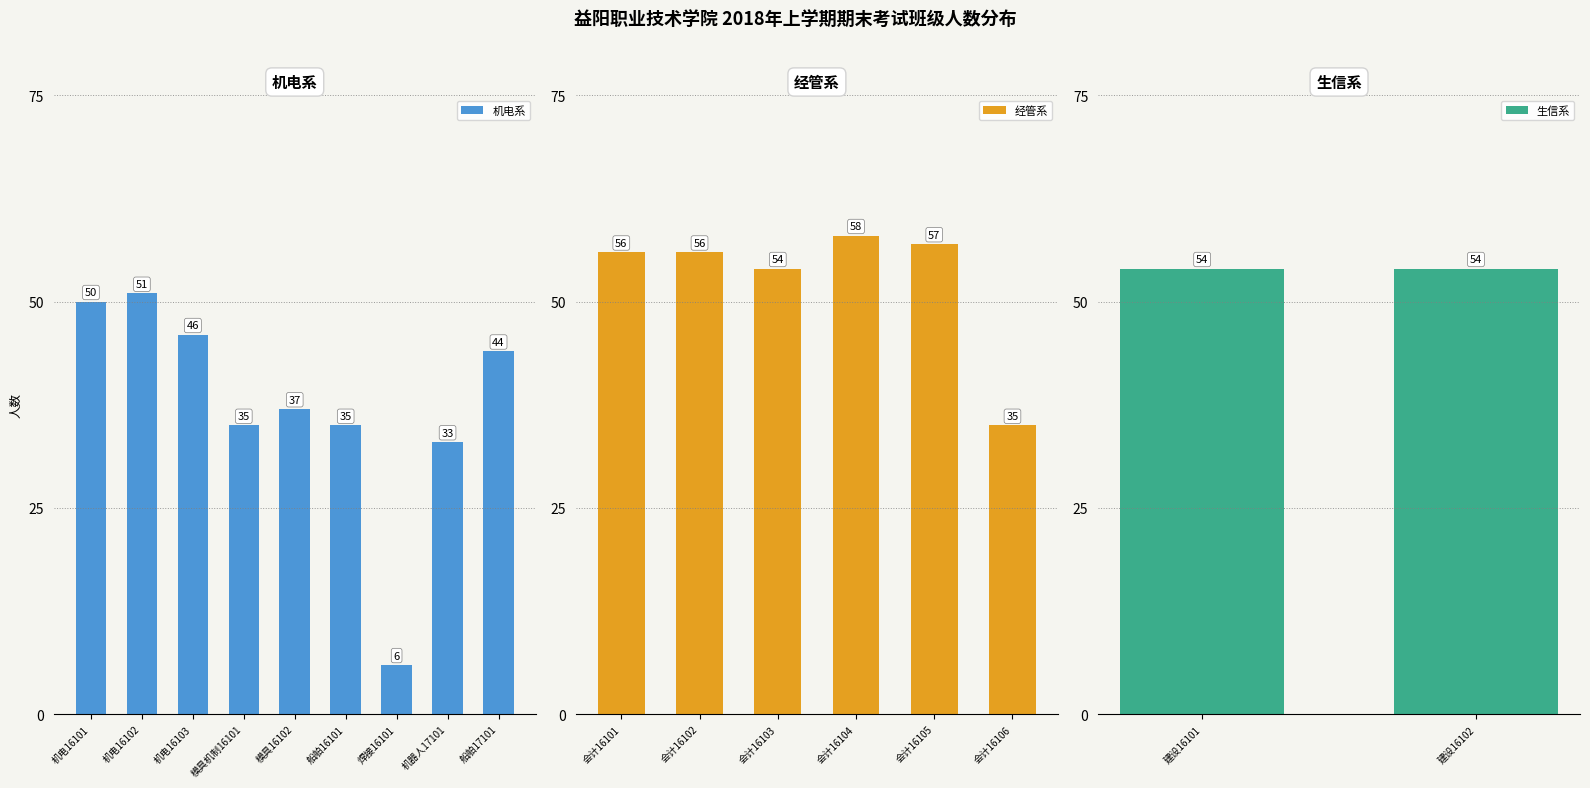

What is the maximum value for 机电系?

51